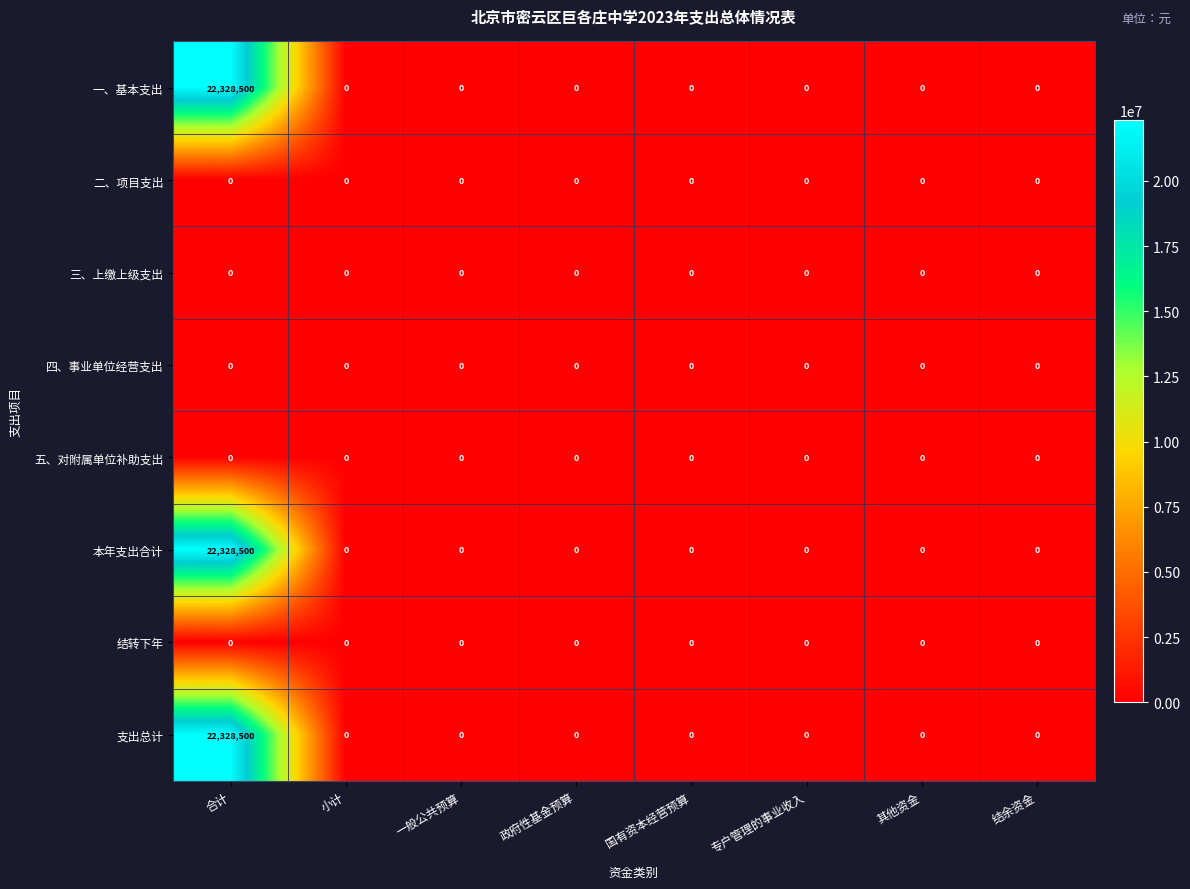

True or false: 五、对附属单位补助支出 has a value of 0 at 专户管理的事业收入.

True